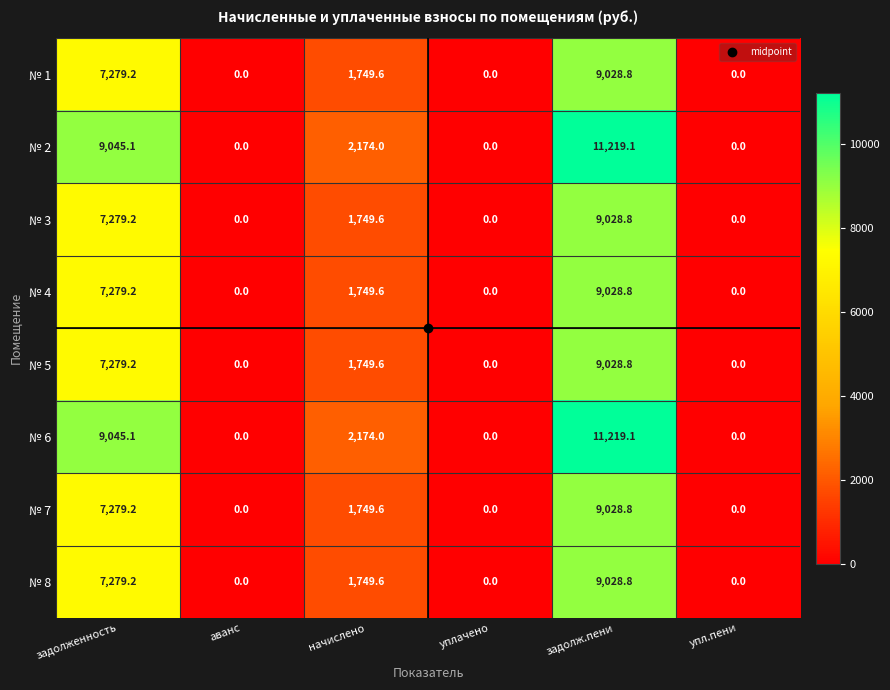

At which category is the sum across all series the highest?

задолж.пени